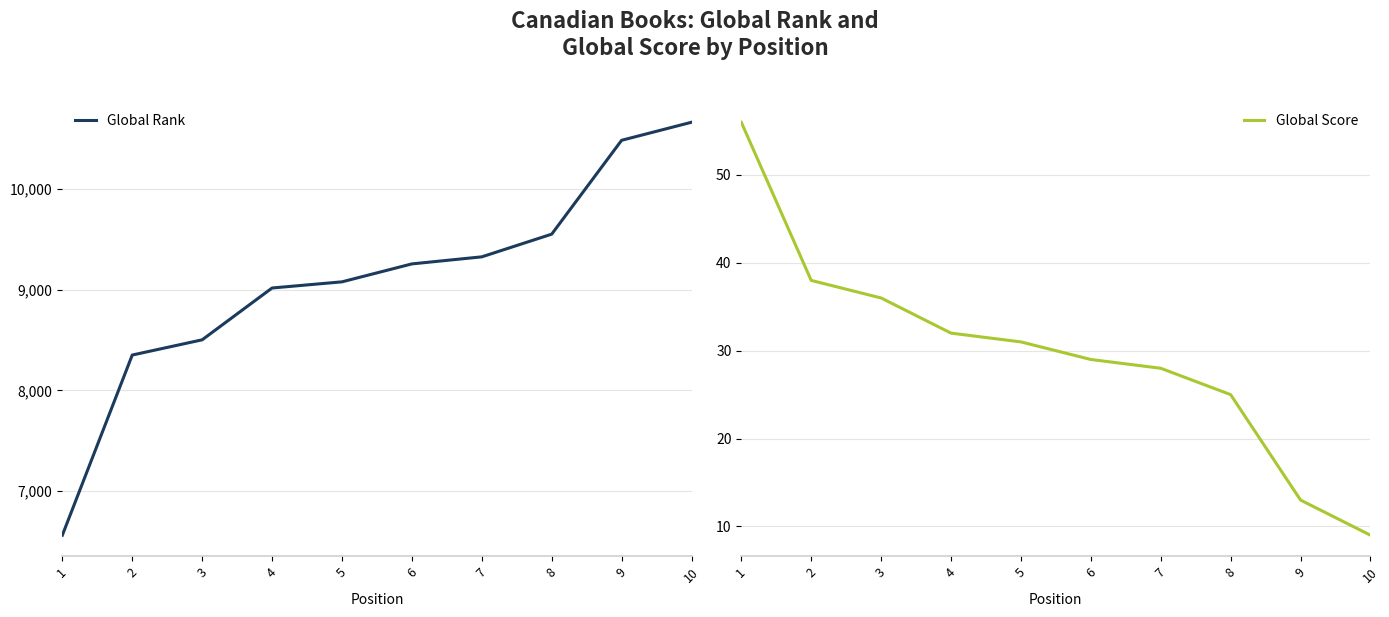

List the labels in order of Global Score value, smallest first.

10, 9, 8, 7, 6, 5, 4, 3, 2, 1